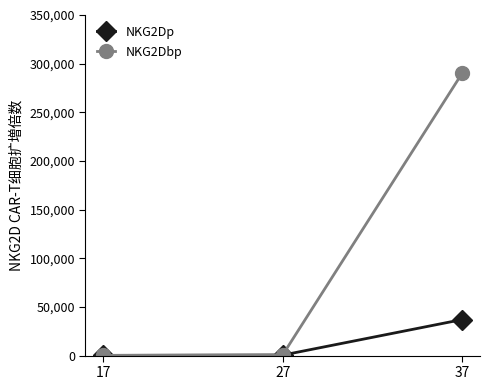

What is the difference between the maximum and minimum values in the NKG2Dp series?

36800